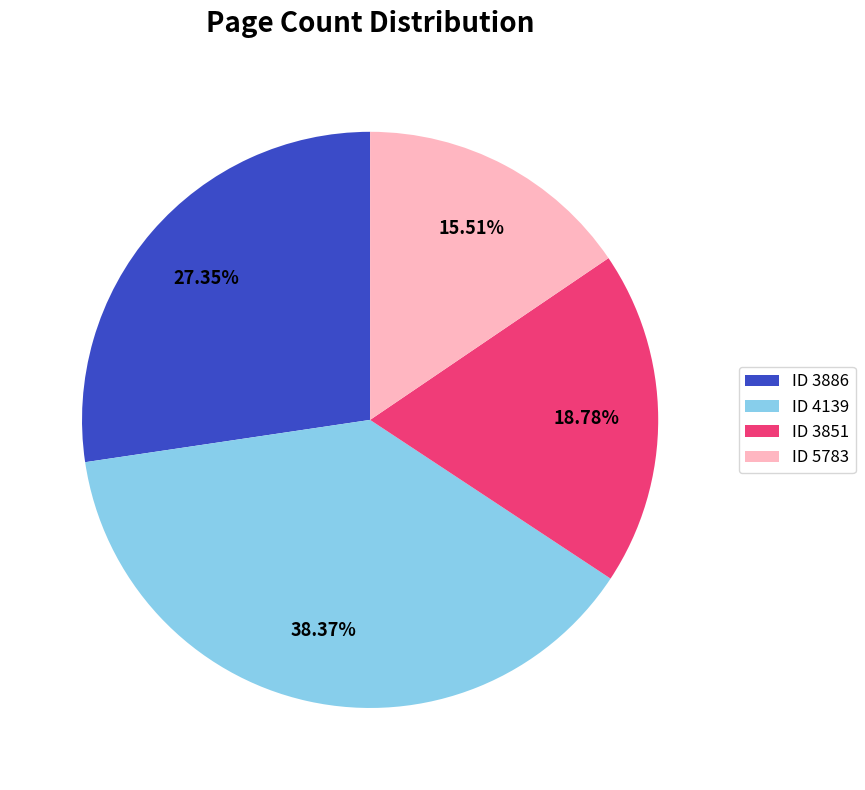

How many slices are in this pie chart?

4